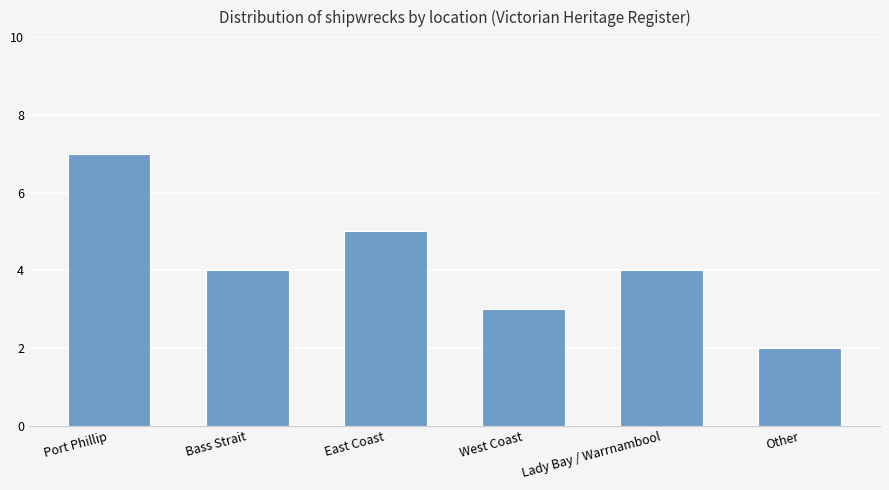

What is the label of the 6th bar from the left?

Other